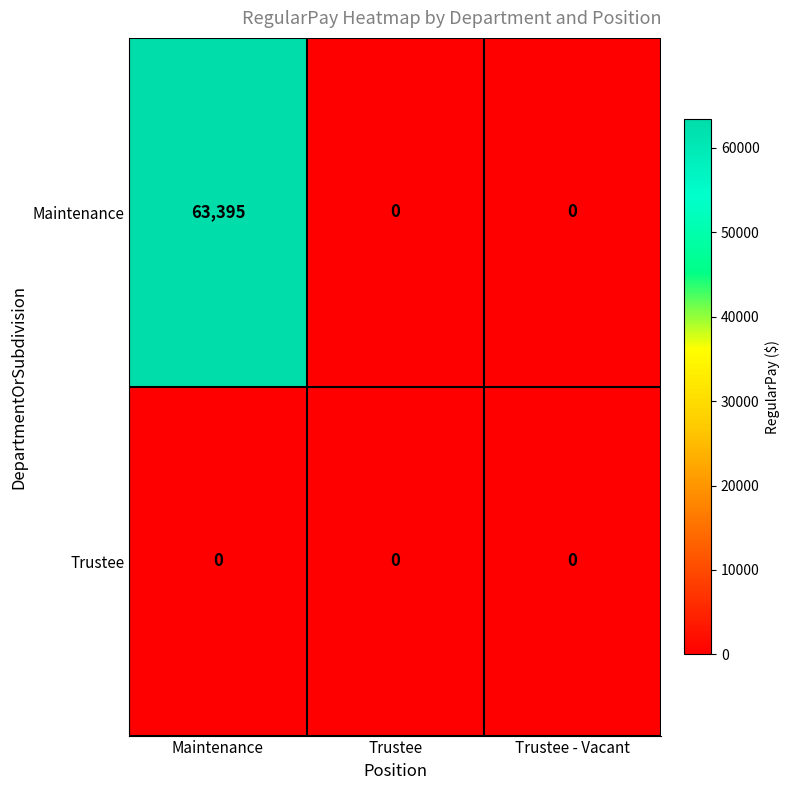

Reading left to right, list all the values displayed in this chart.

Maintenance: 63395	0	0
Trustee: 0	0	0